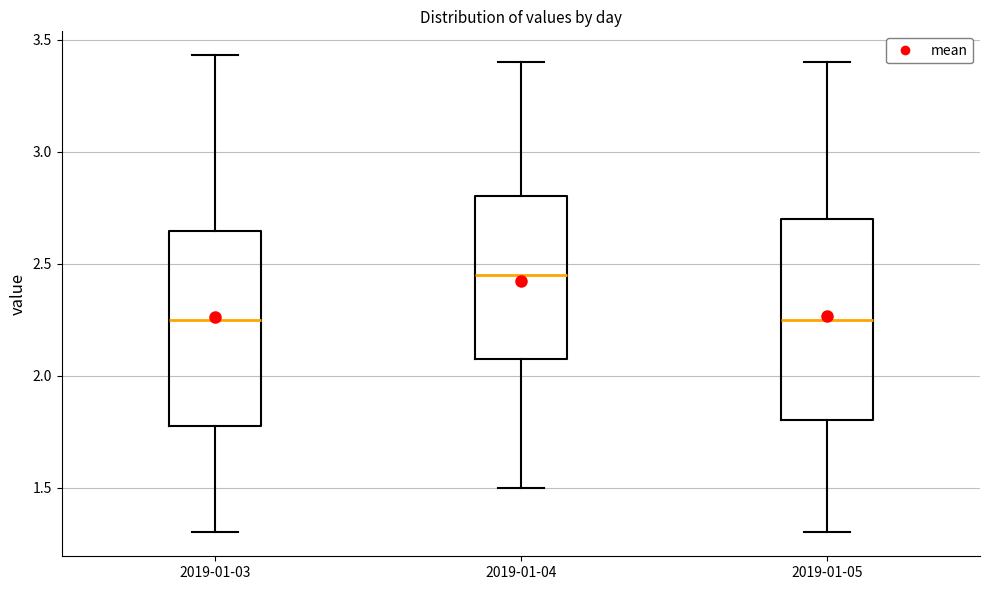

Reading left to right, transcribe this box plot: for each box, give where its median line is, the range the box spans, and where its two whiskers end, as read against the y-axis. The values are not printed on the chart, so give them approximately, as read against the axis.

2019-01-03: median 2.25, box 1.80 to 2.65, whiskers 1.30 to 3.45
2019-01-04: median 2.45, box 2.10 to 2.80, whiskers 1.50 to 3.40
2019-01-05: median 2.25, box 1.80 to 2.70, whiskers 1.30 to 3.40